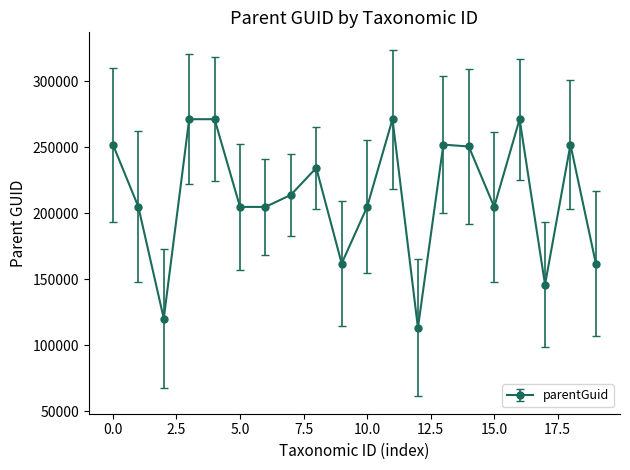

What is the difference between the maximum and minimum values?

158006